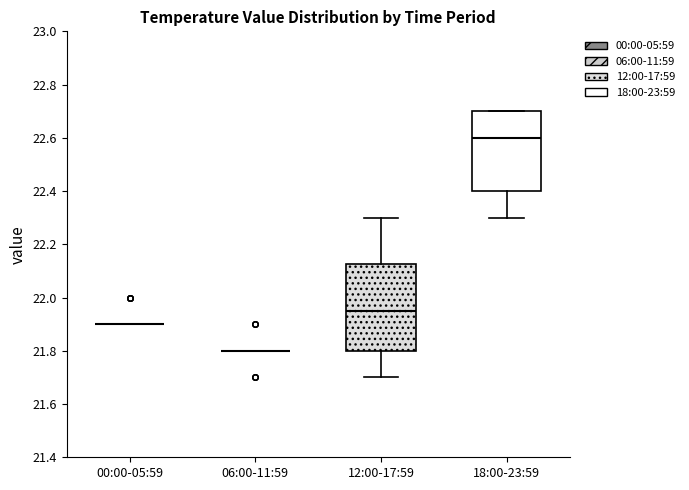

Where is the lower edge of the box for 18:00-23:59 on the y-axis? The values are not printed on the chart, so give them approximately, as read against the axis.

22.40